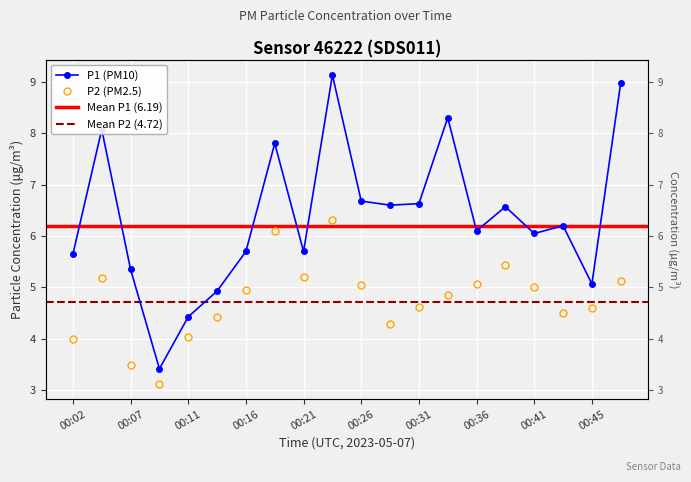

What is the sum of the P1 values at 00:02 and 00:45?

10.7